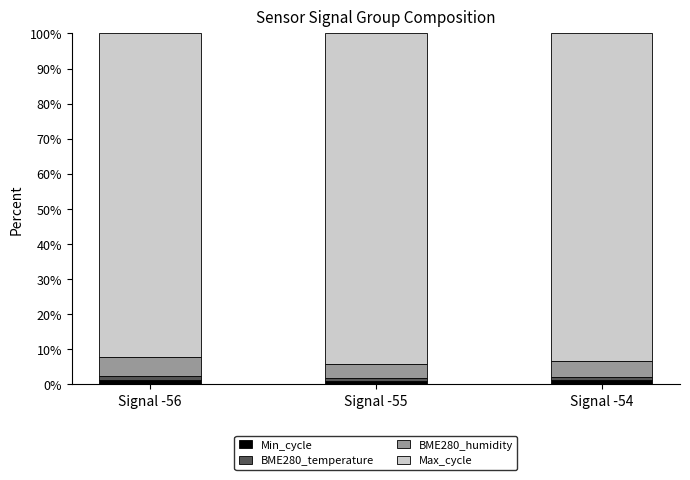

The Max_cycle series shows 92.3 at Signal -56. True or false?

True